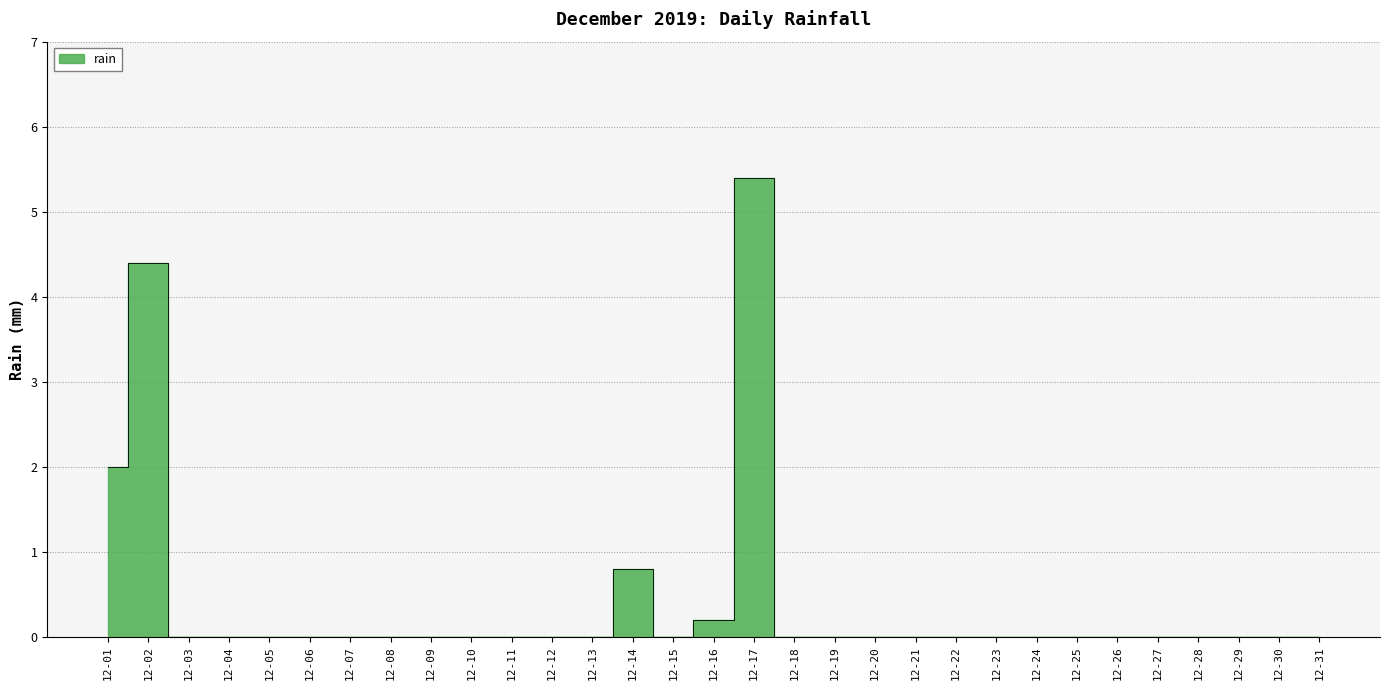

Is it true that the value at 2019-12-30 is 0.0?

True